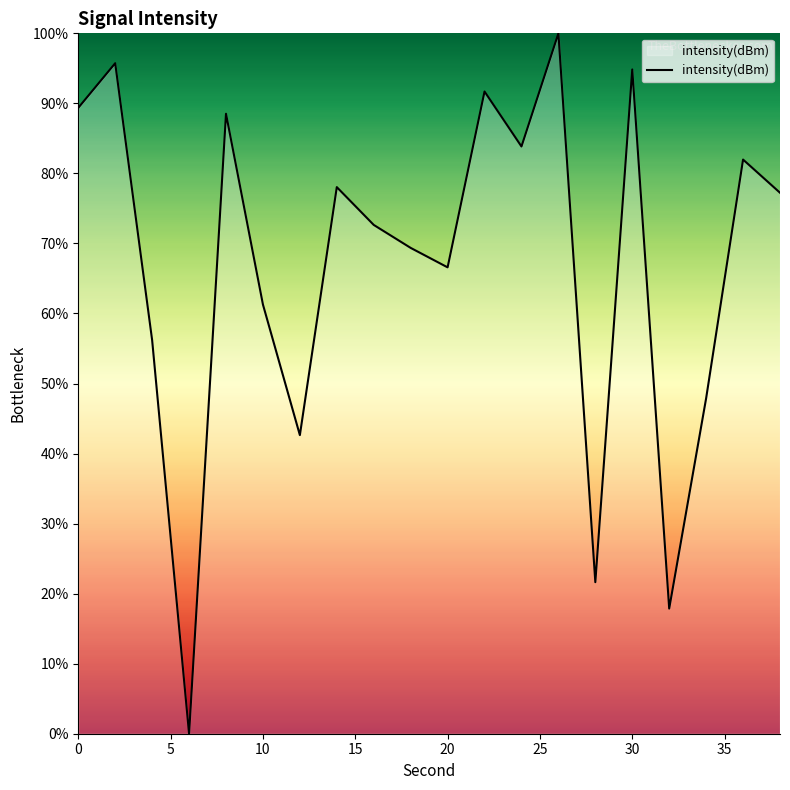

What is the maximum value shown in the chart?

100.0